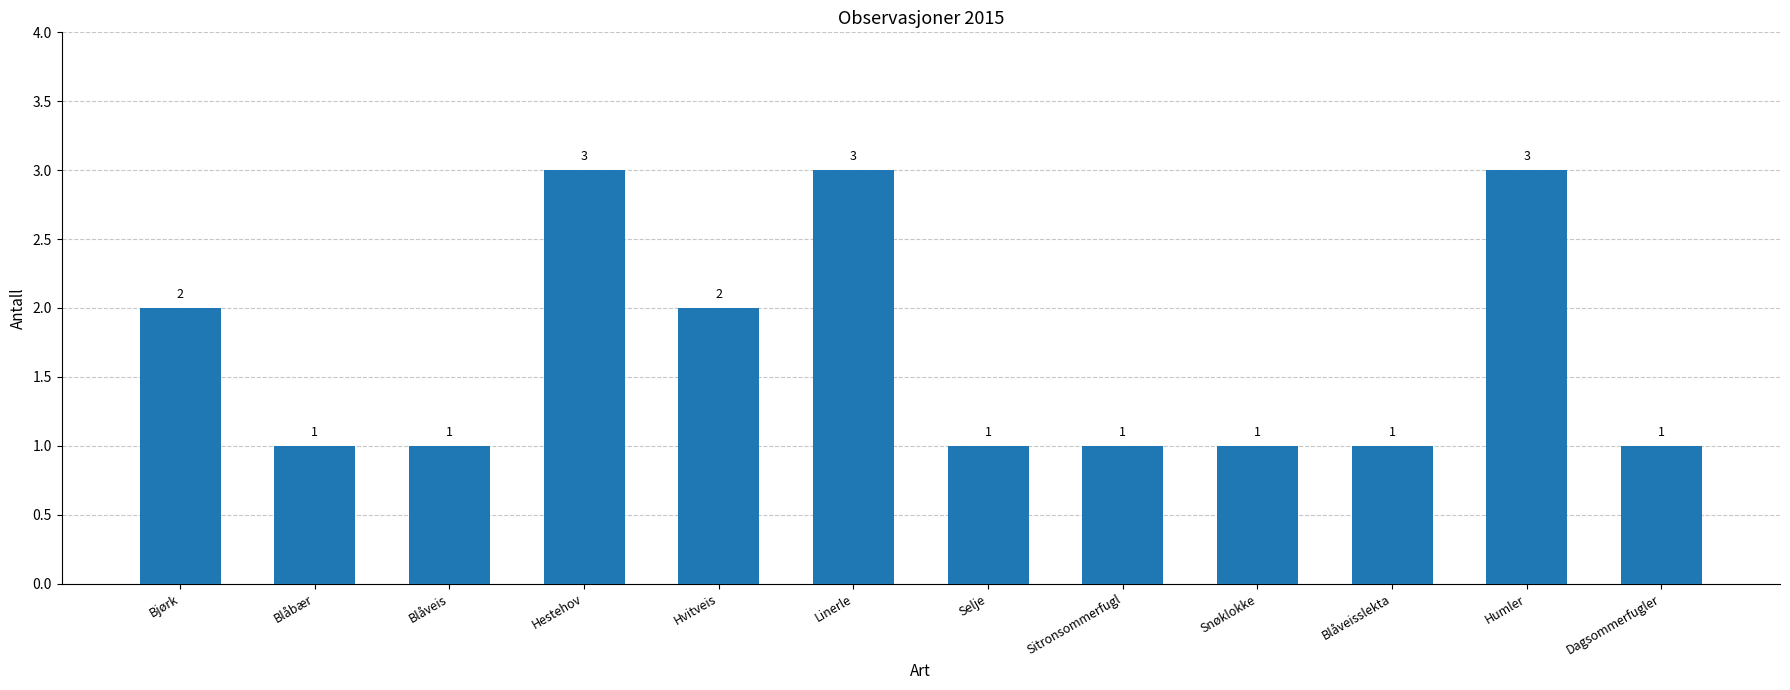

How many values are between 1 and 3?

12